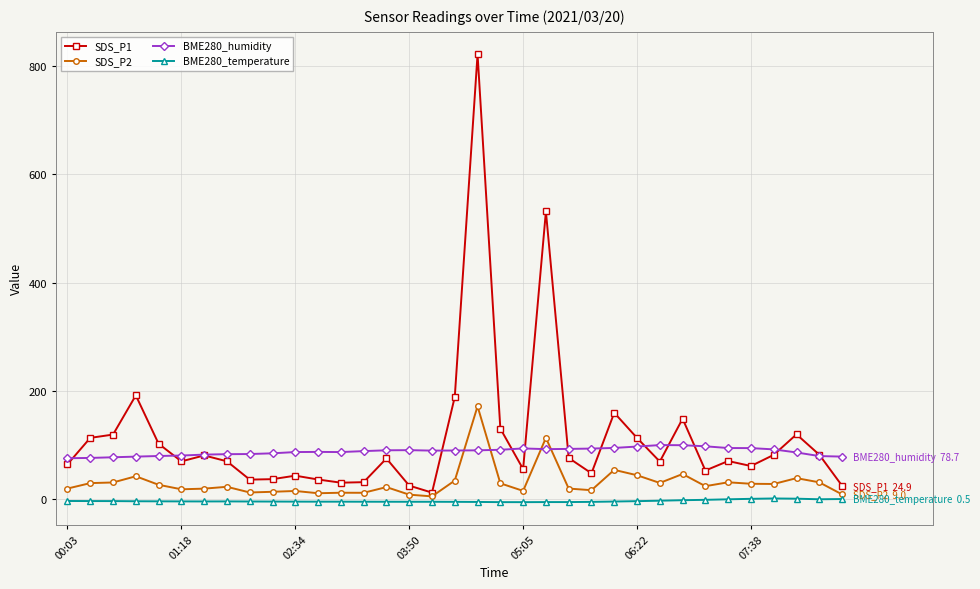

What is the difference between the maximum and second lowest values in the SDS_P2 series?

163.1